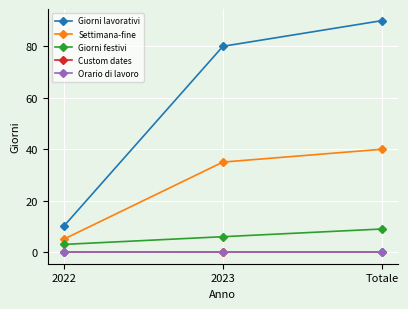

Reading right to left, extract all data points from this chart.

Giorni lavorativi: 90	80	10
Settimana-fine: 40	35	5
Giorni festivi: 9	6	3
Custom dates: 0	0	0
Orario di lavoro: 0	0	0